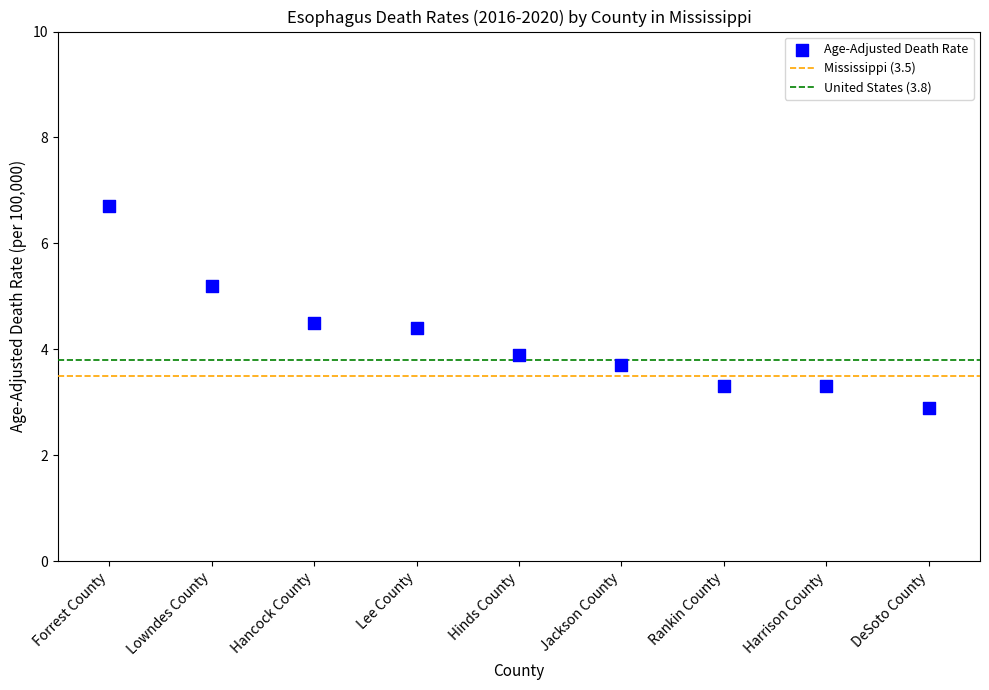

What is the average Y value?

4.2